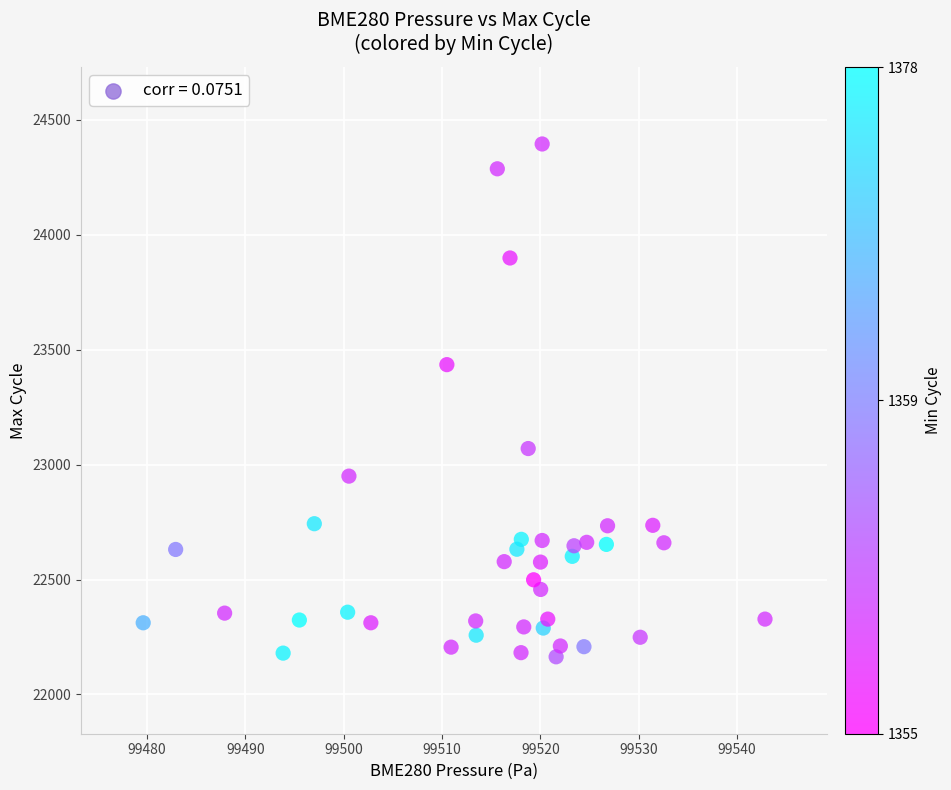

What Y value in the scatter plot is closest to 23279?

23435